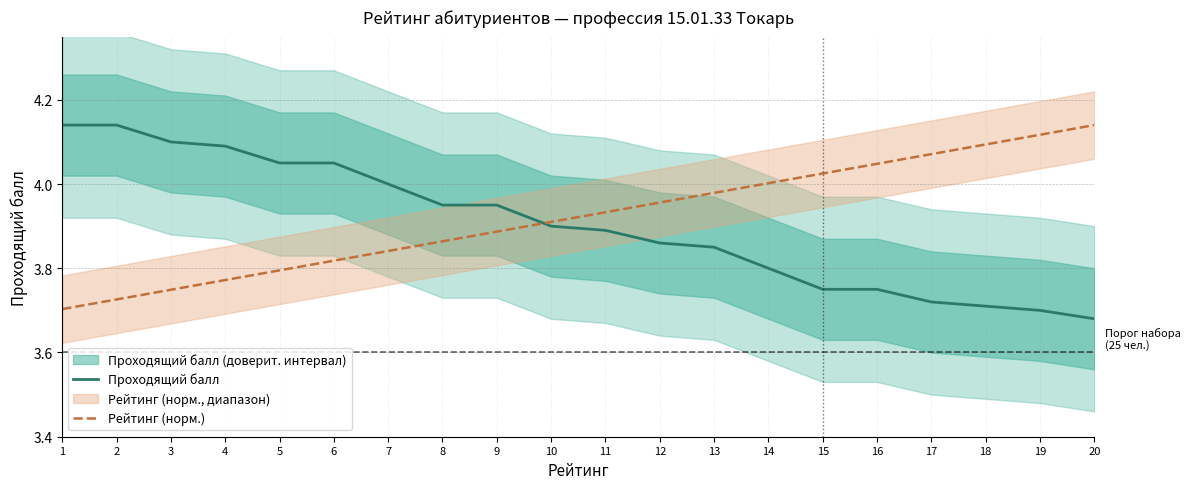

What is the value of the Проходящий балл point at the 1st from the left?

4.1